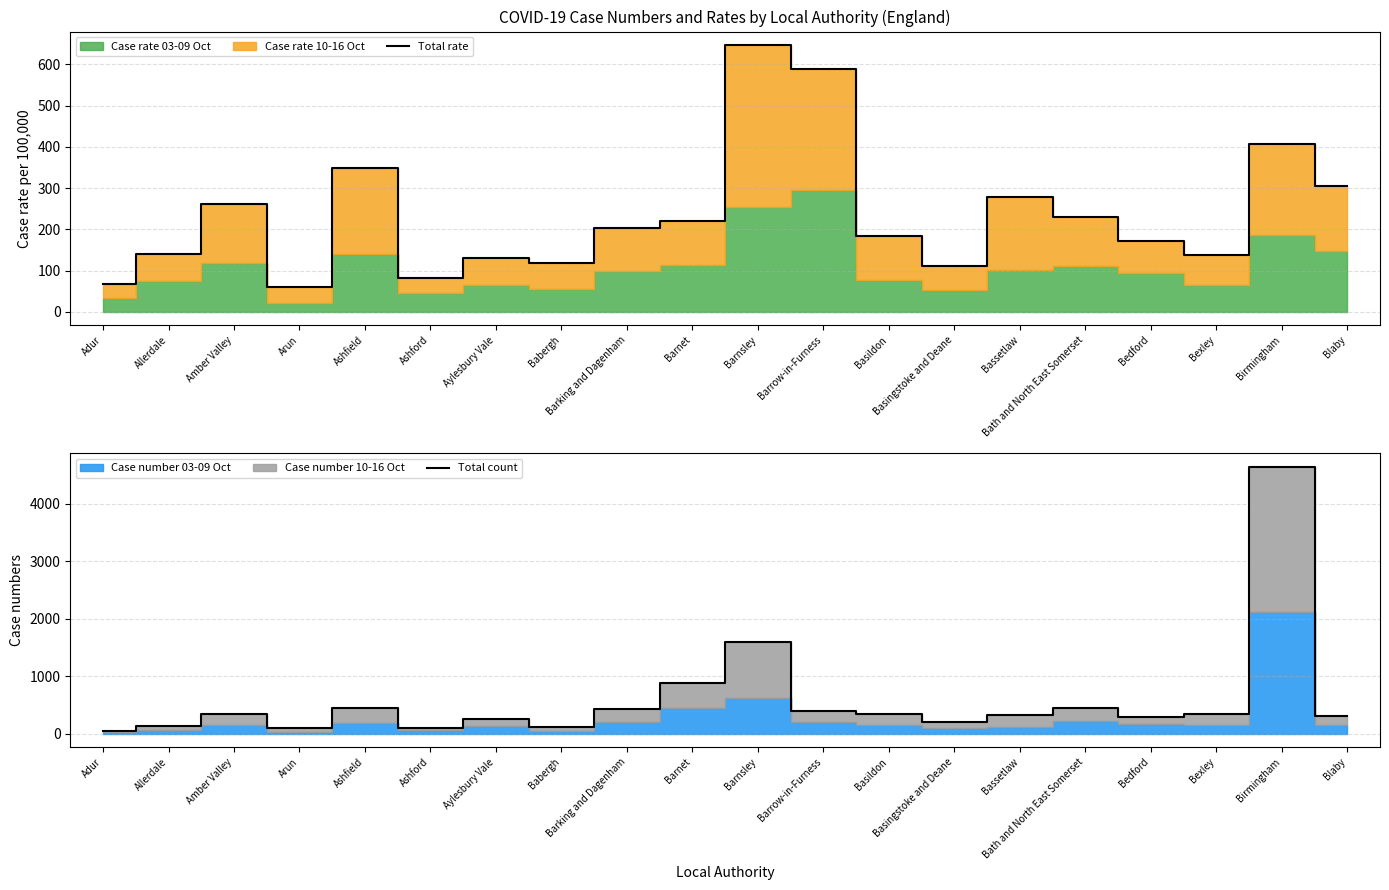

In Total rate, how many points are lower than both neighbors (excluding endpoints)?

5